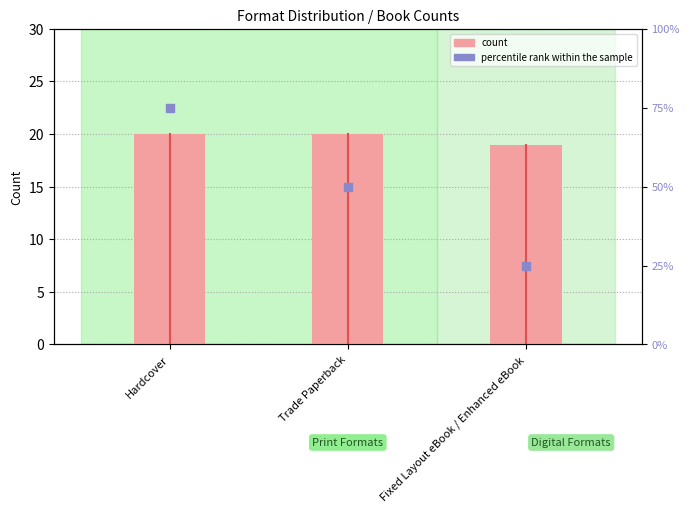

Which series has the widest spread of Y values?

percentile rank within the sample